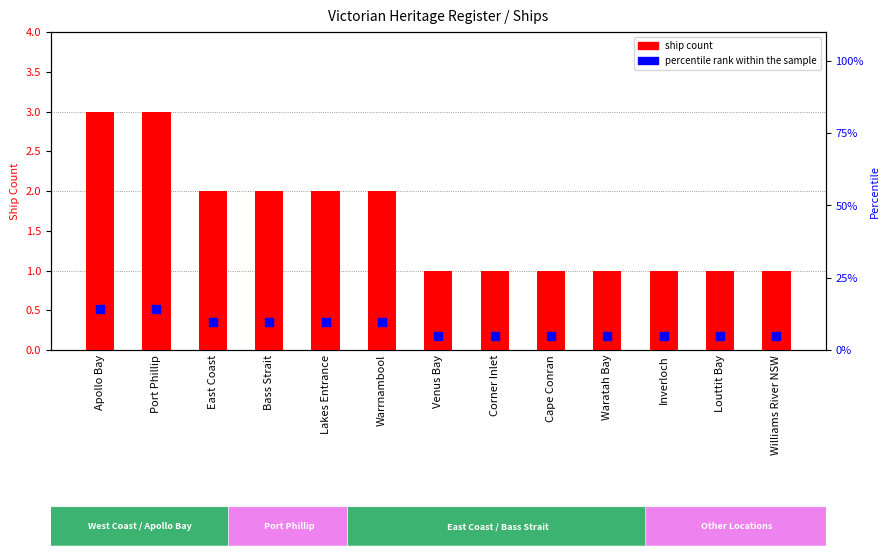

Which series has the largest Y range (max minus min)?

percentile rank within the sample